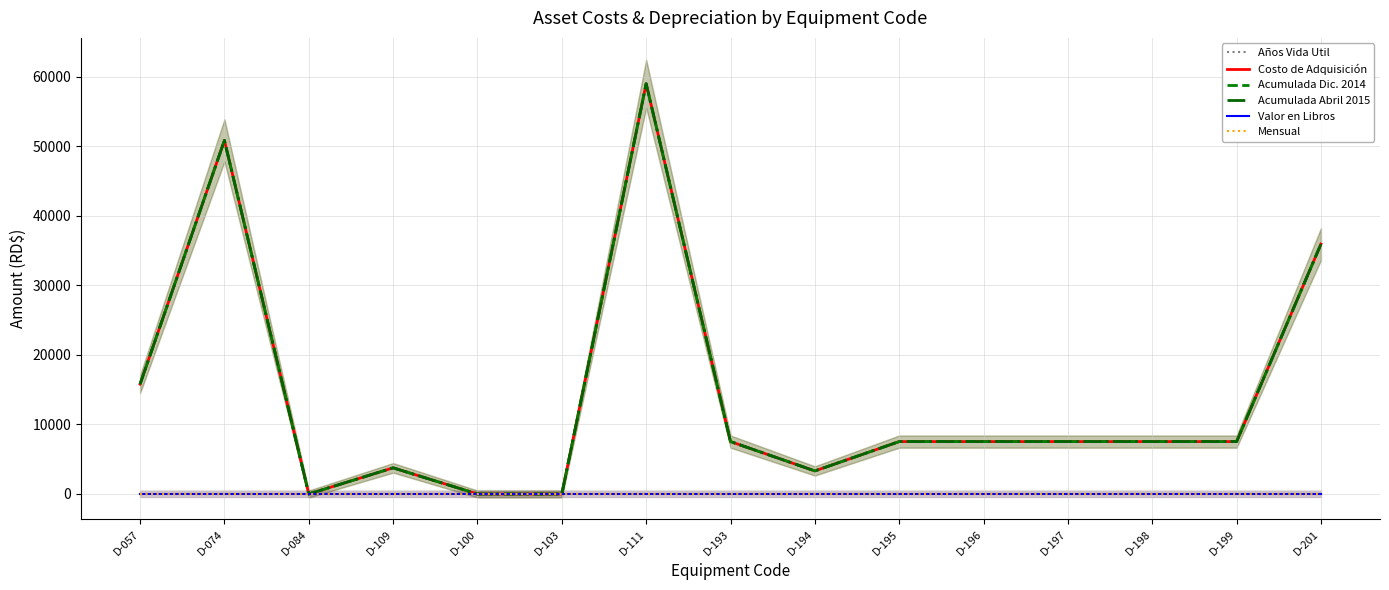

What is the average value of the Acumulada Abril 2015 series?

14258.8